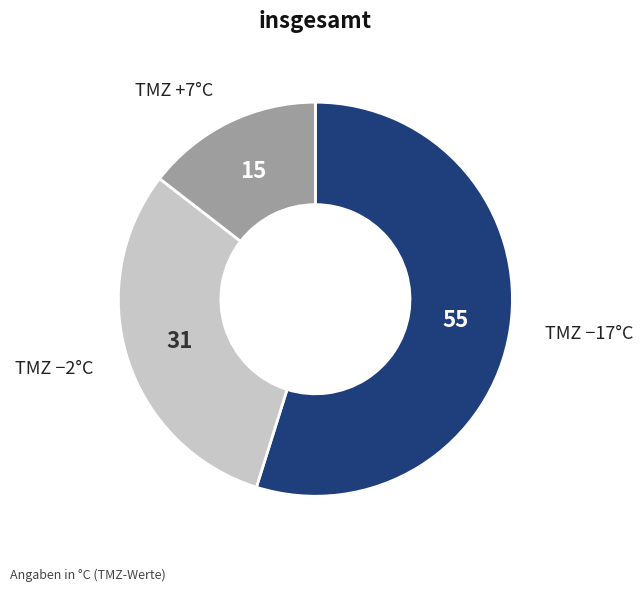

How many slices are in this pie chart?

3